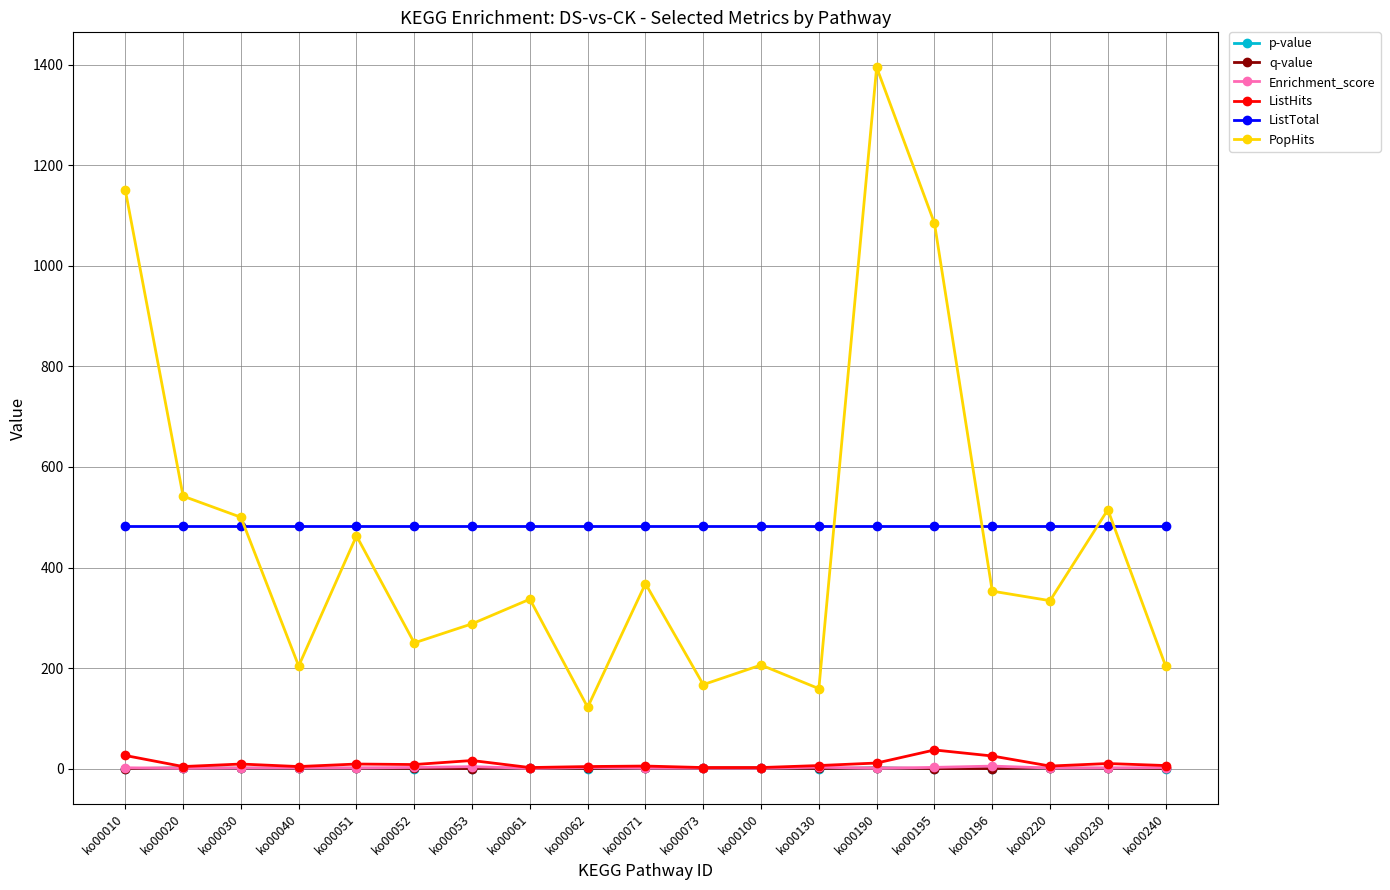

At which category does the chart reach its peak across all series?

ko00190